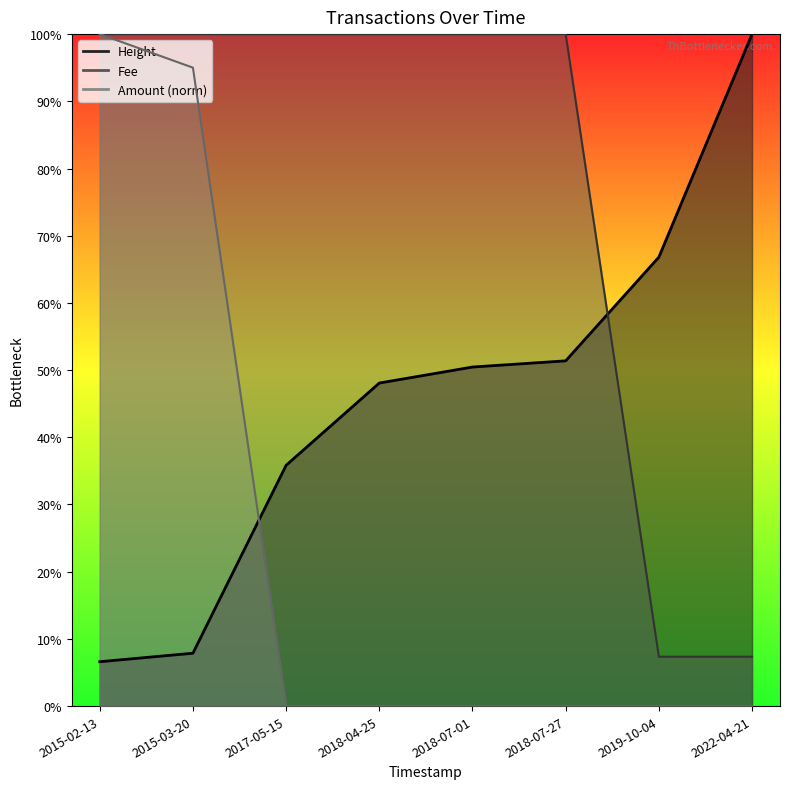

Which has a higher value, 2018-04-25 or 2015-02-13?

2018-04-25